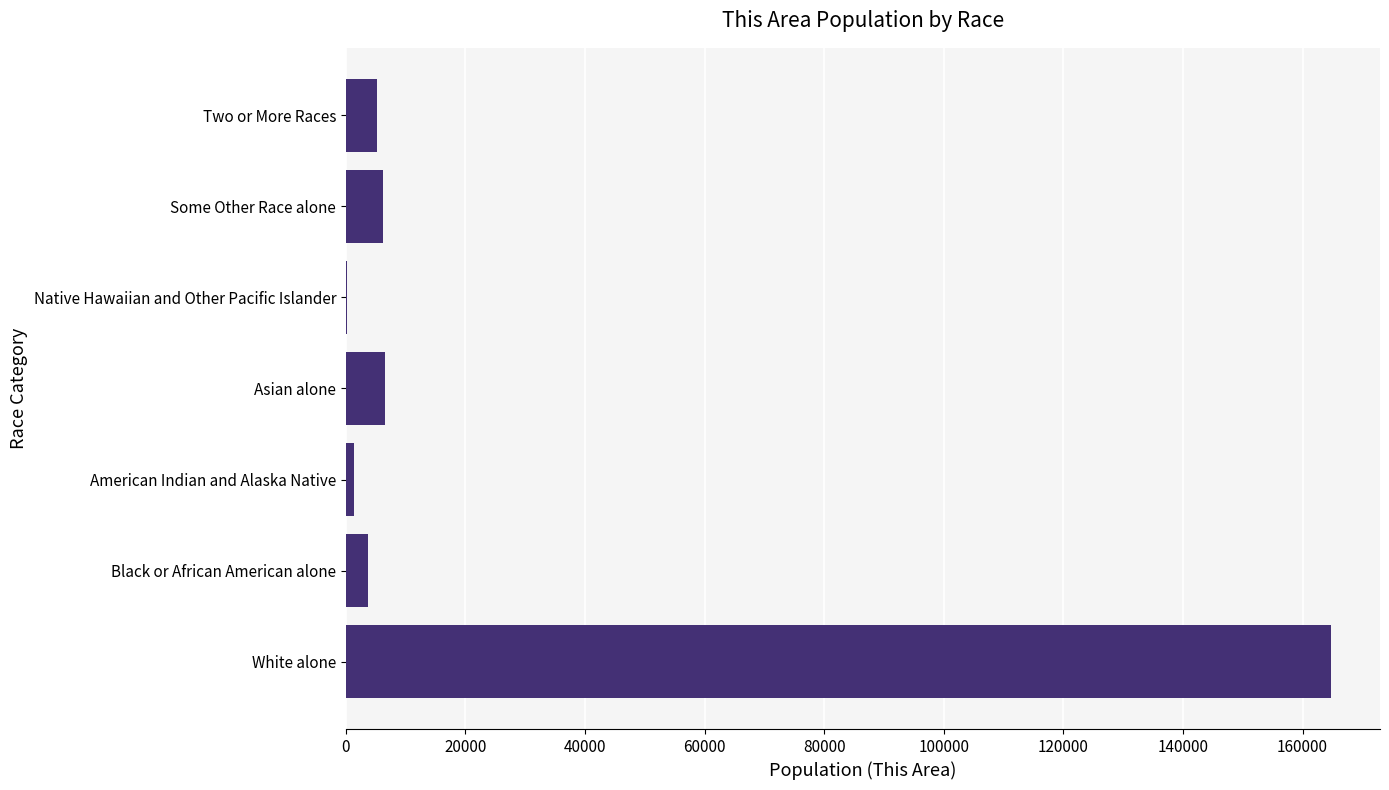

At which label is the value closest to 82435?

Asian alone